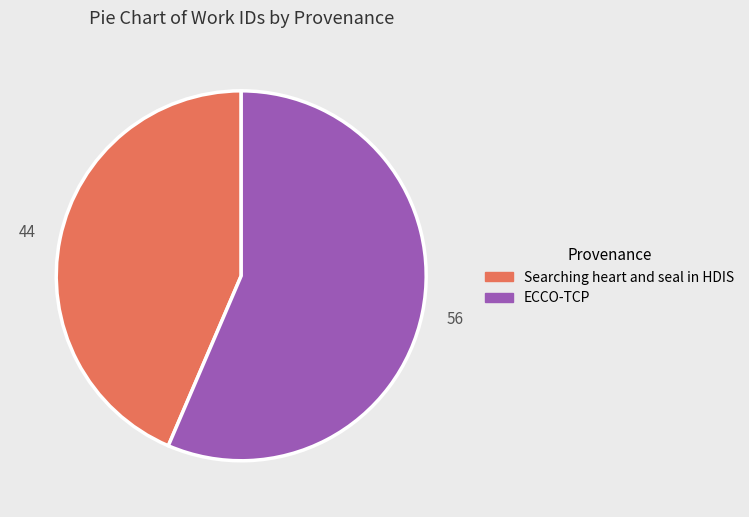

Rank the categories by value from lowest to highest.

Searching heart and seal in HDIS, ECCO-TCP